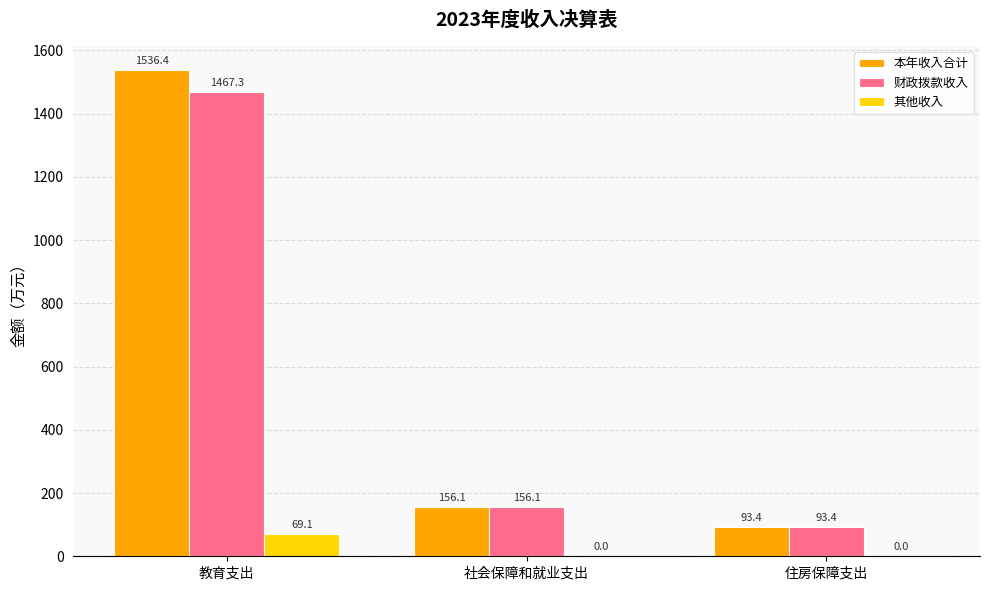

Reading right to left, what are all the values shown in this chart?

本年收入合计: 93.4	156.1	1536.4
财政拨款收入: 93.4	156.1	1467.3
其他收入: 0.0	0.0	69.1